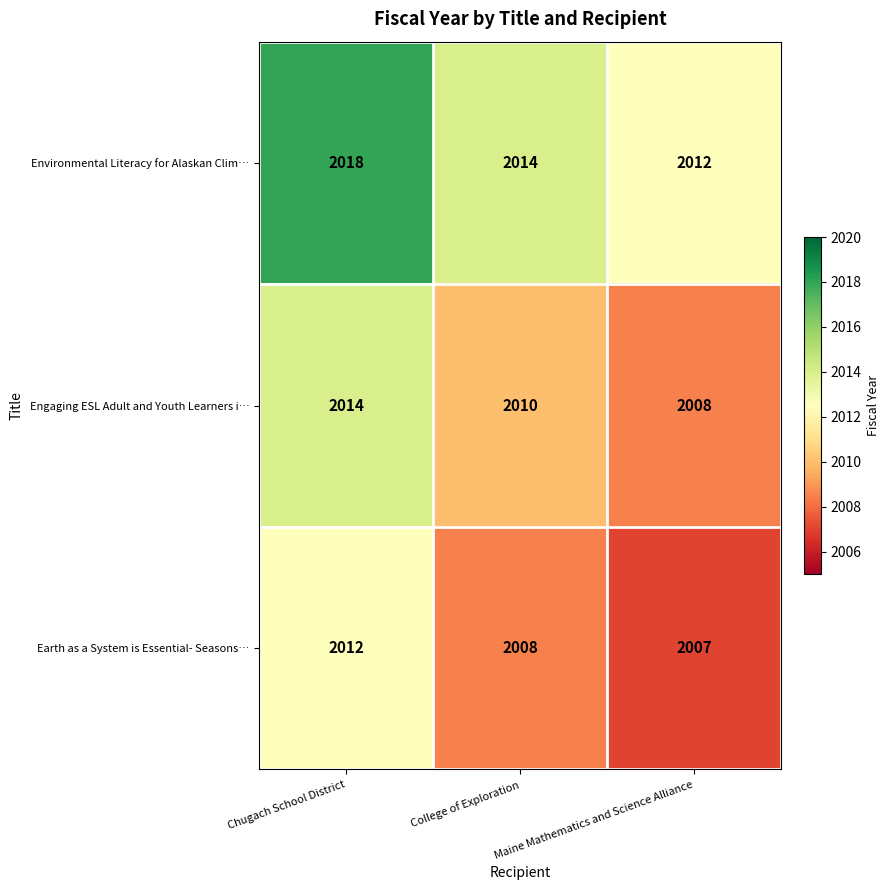

What is the difference between the highest and lowest values at Chugach School District?

6